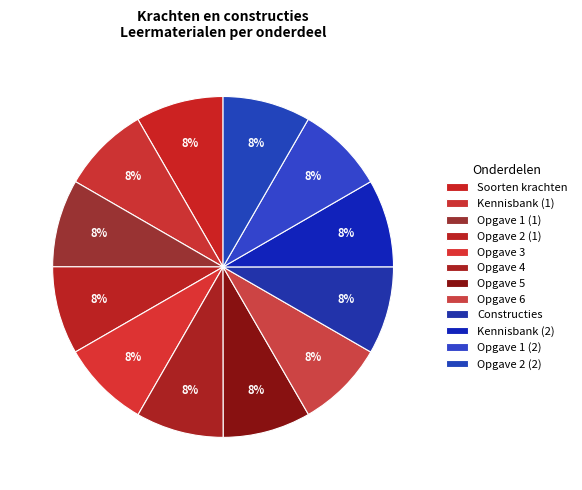

What is the largest slice in the pie chart?

Opgave 3